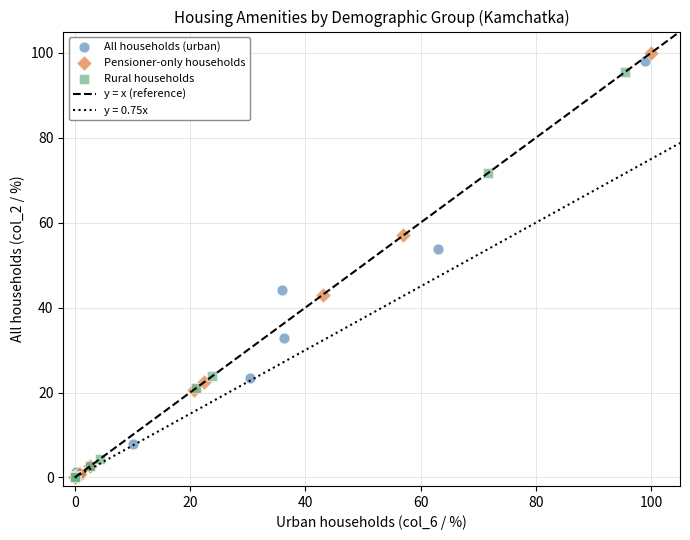

Which series has the largest Y range (max minus min)?

Pensioner-only households